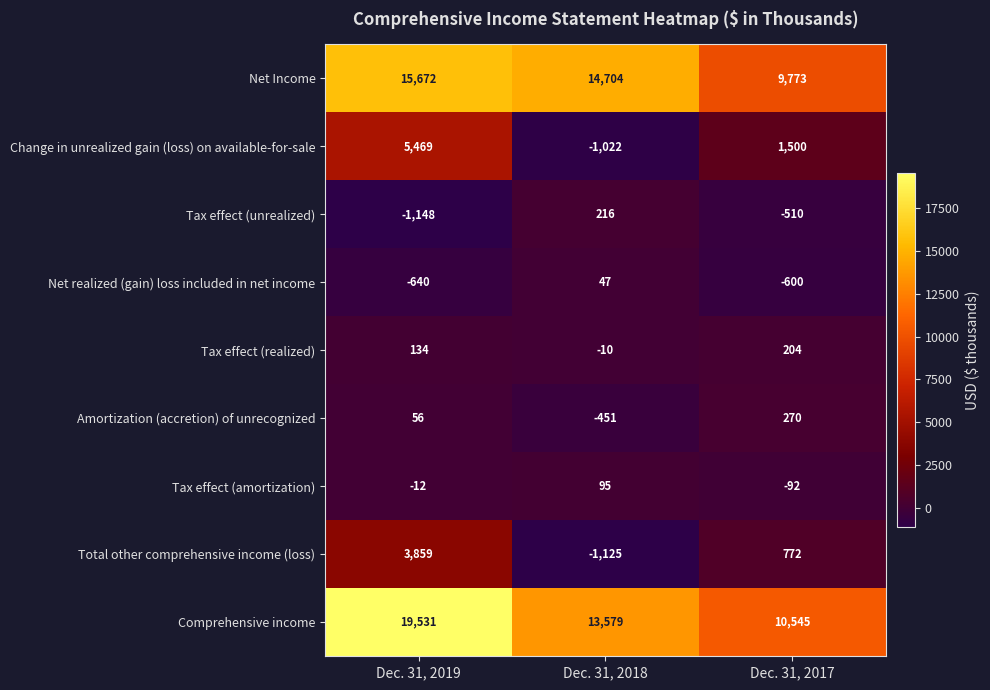

What is the difference between the maximum and second lowest values in the Total other comprehensive income (loss) series?

3087